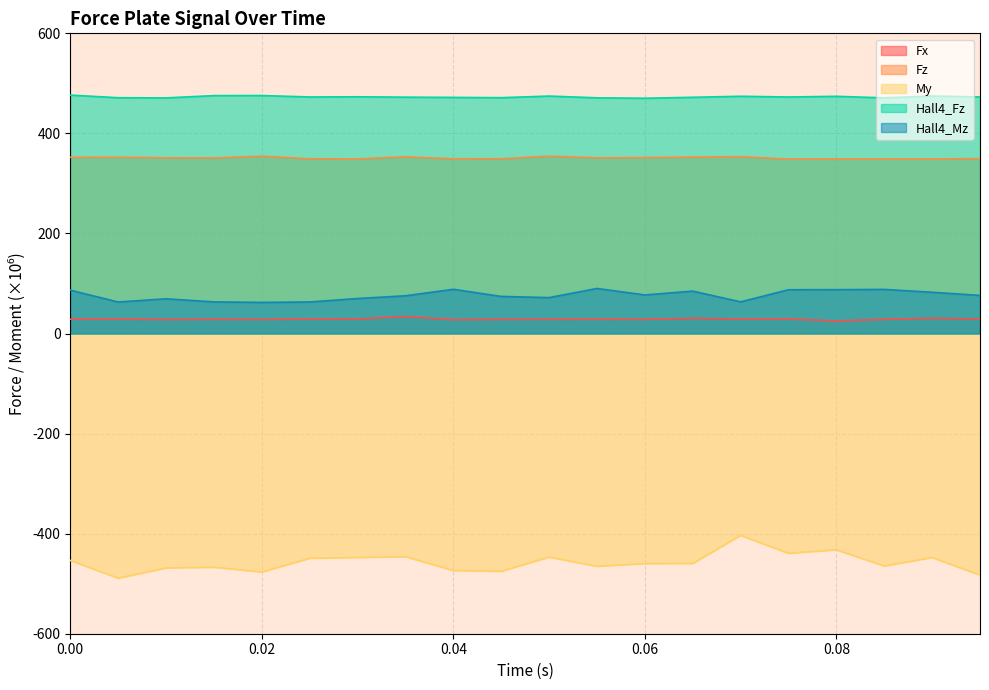

Does the chart display data point markers on the line(s)?

No